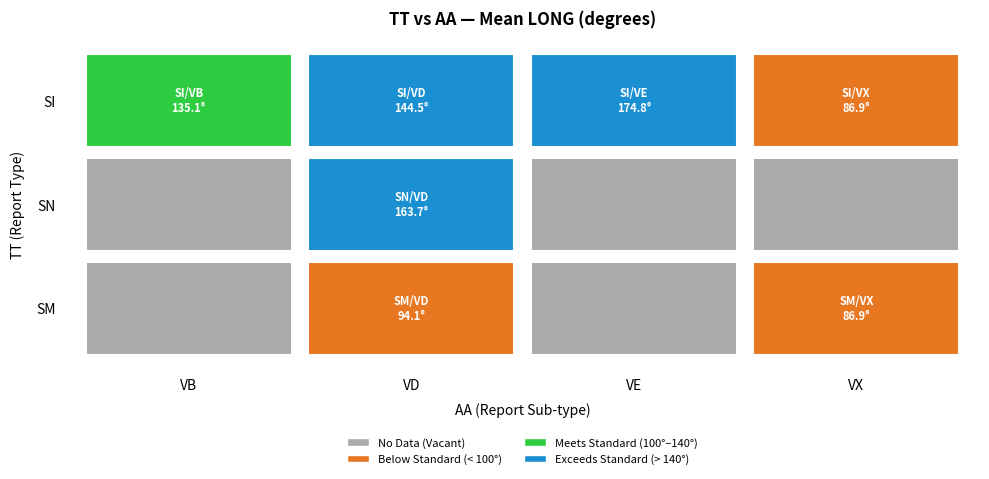

Which series has the largest total across all categories?

SI